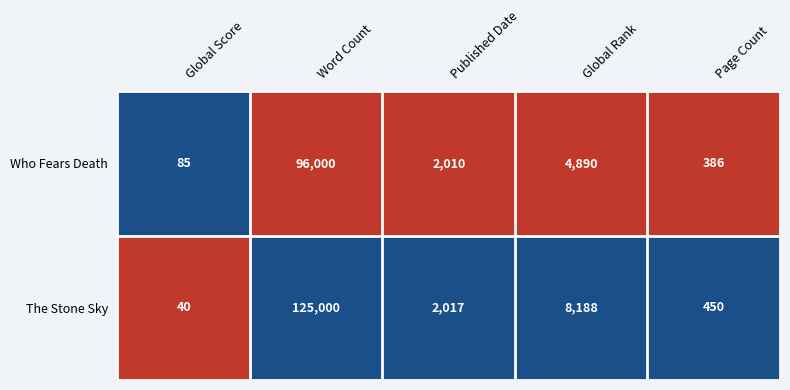

The Who Fears Death series shows 85 at Global Score. True or false?

True